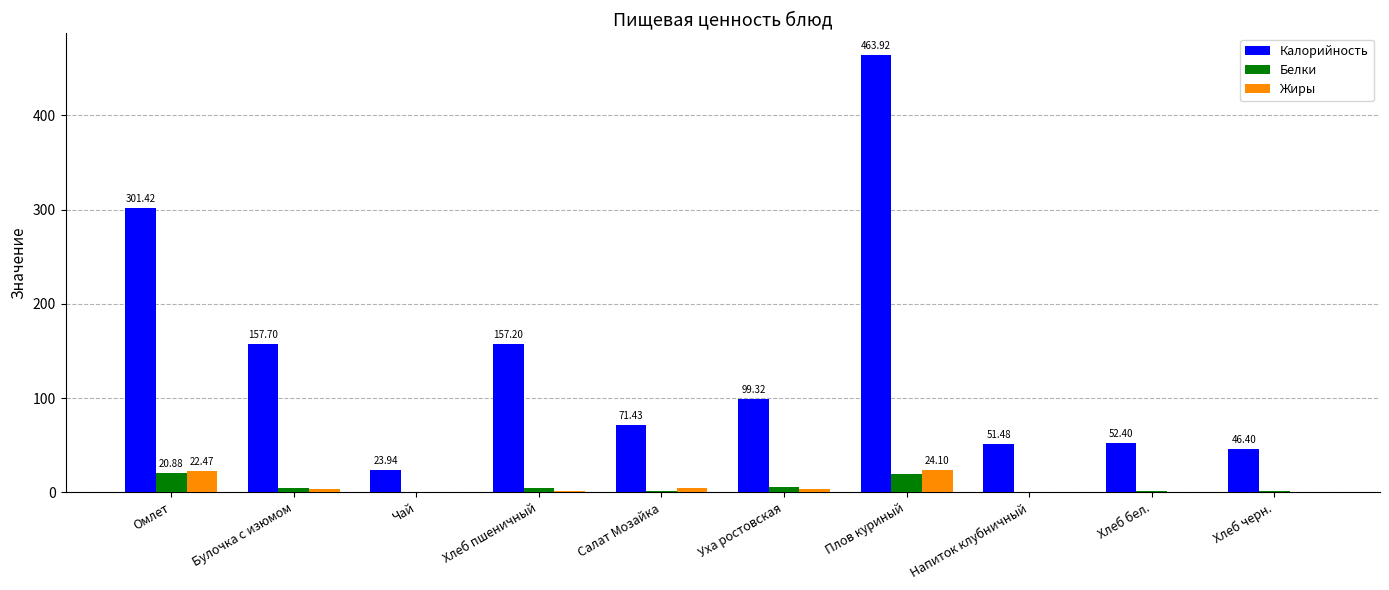

True or false: Жиры has a value of 0.6 at Хлеб бел..

True